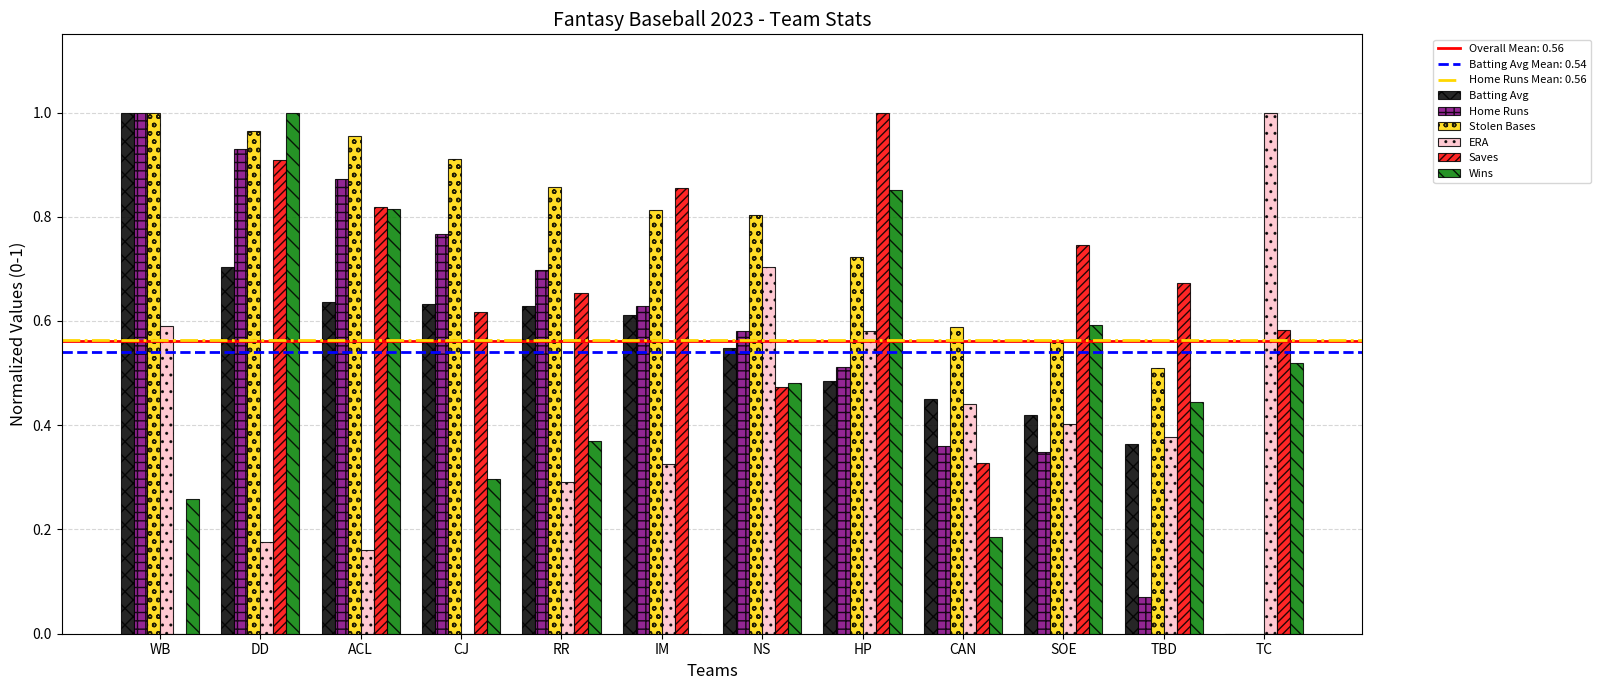

The value of Wins at HP is 0.9. True or false?

True